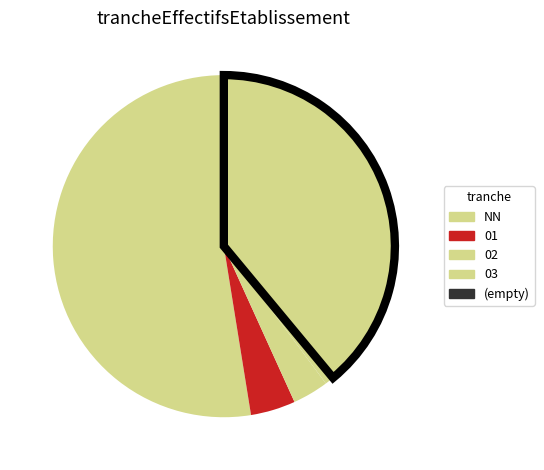

Count the number of slices in the pie.

5